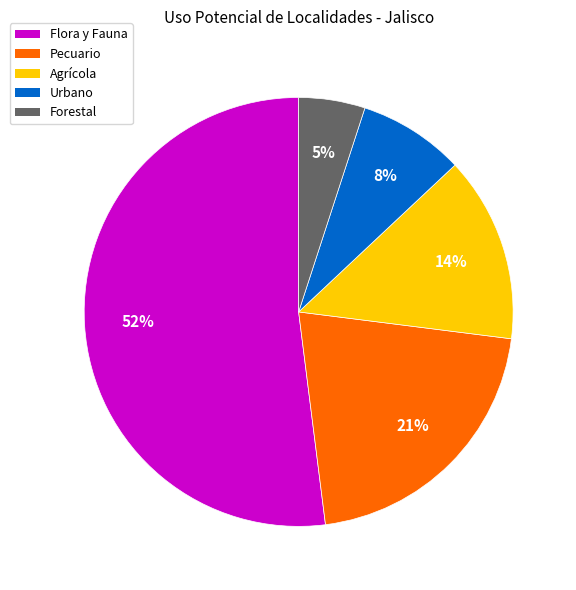

How many slices are in this pie chart?

5